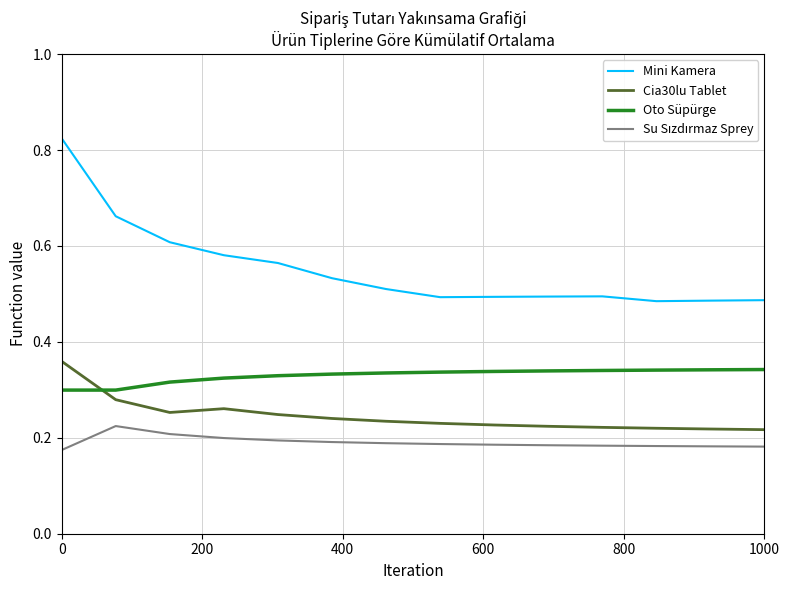

Which series has the widest spread of values?

Mini Kamera